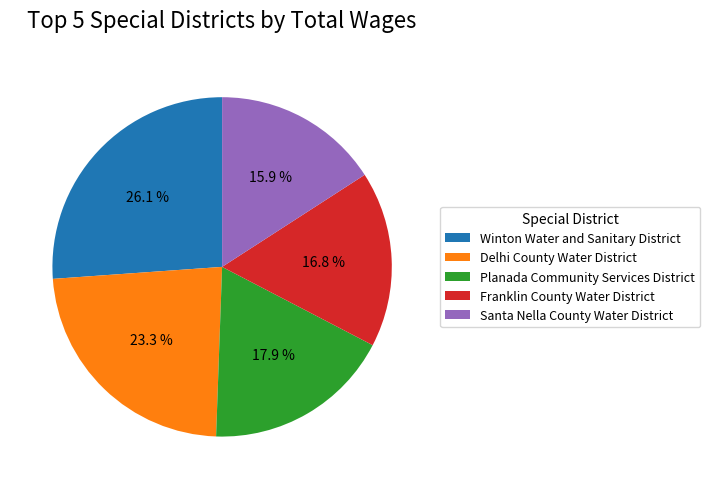

Count the number of slices in the pie.

5